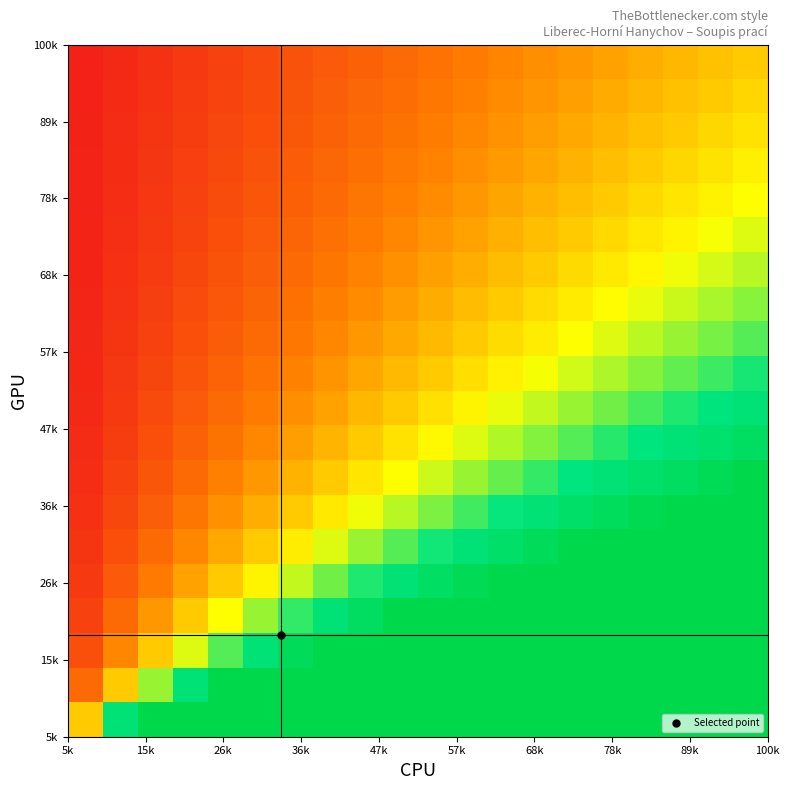

What is the maximum value shown in the chart?

20.0